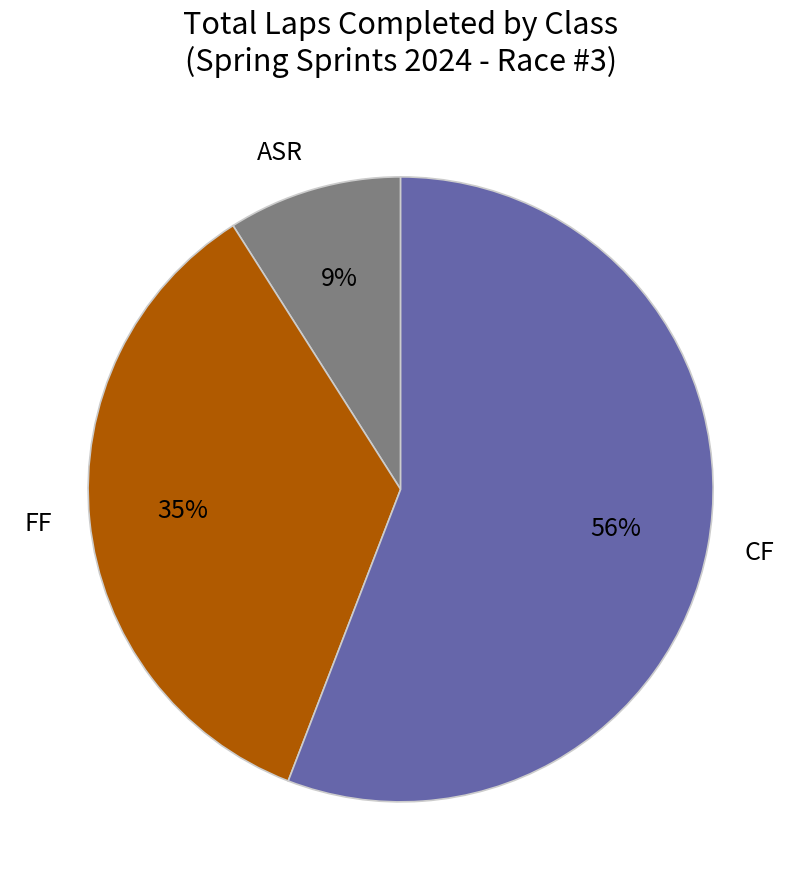

Combined, do CF and FF account for over 50%?

Yes